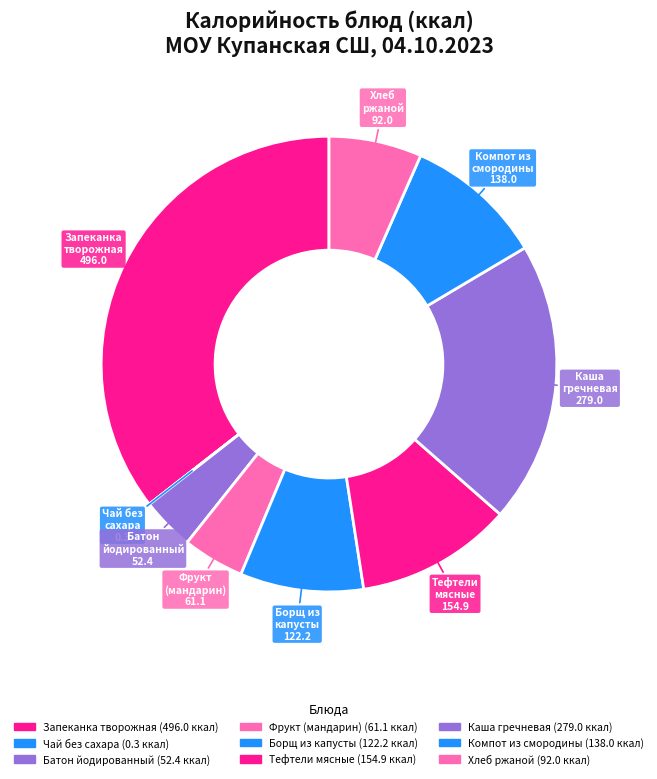

Is the sum of Батон йодированный and Фрукт (мандарин) greater than half?

No